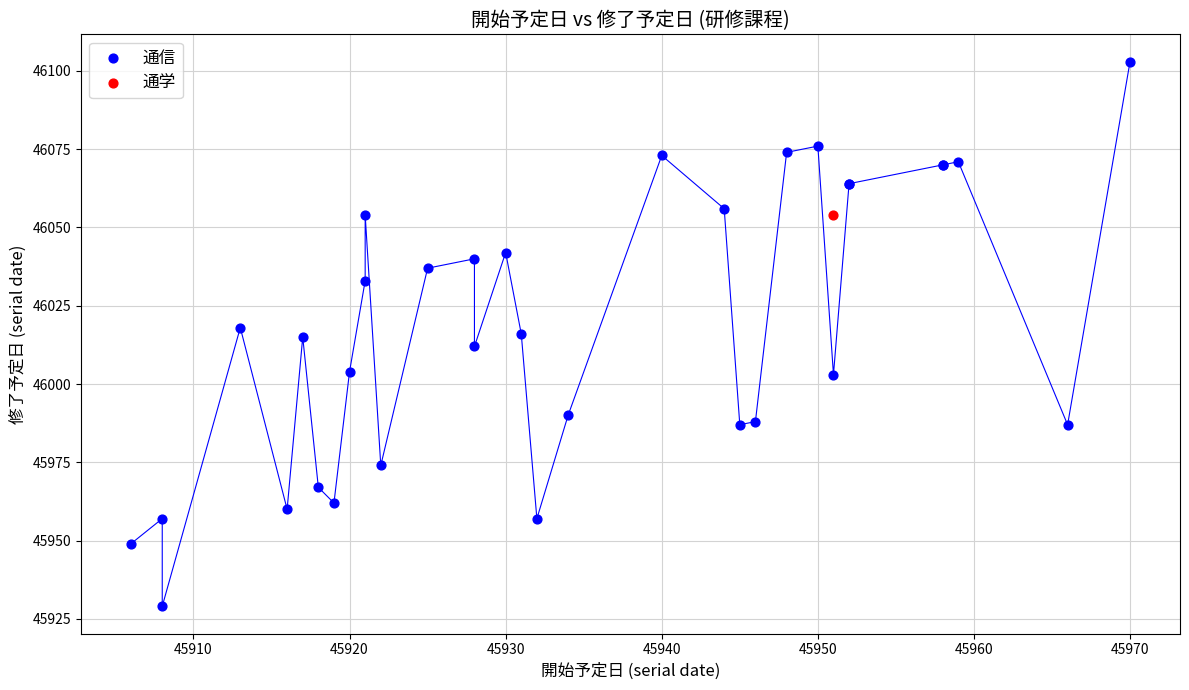

What are all the series names shown in the legend?

通信, 通学